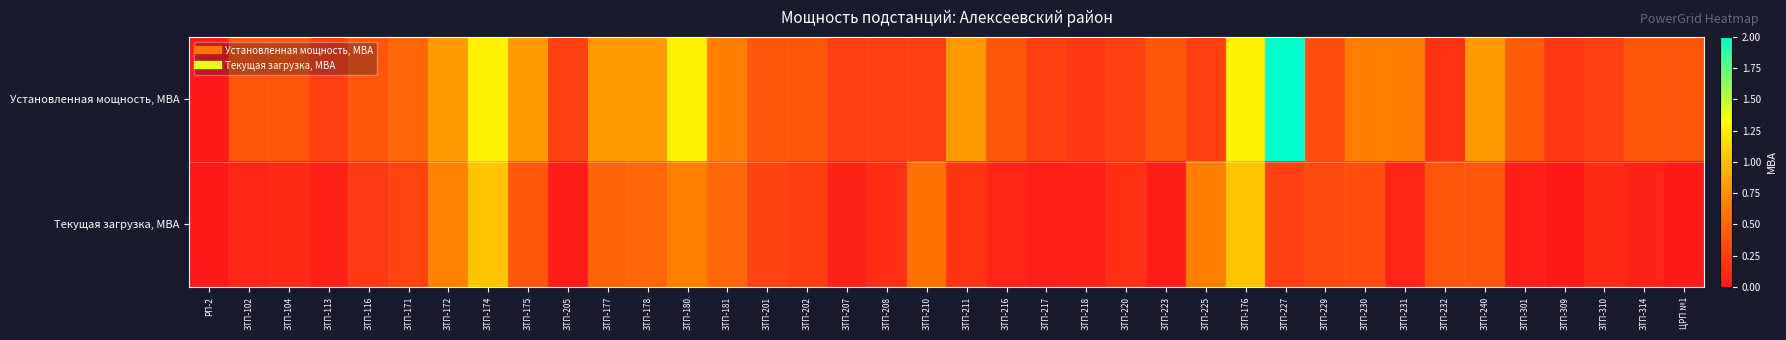

What is the total value across all series at ЦРП №1?

0.4